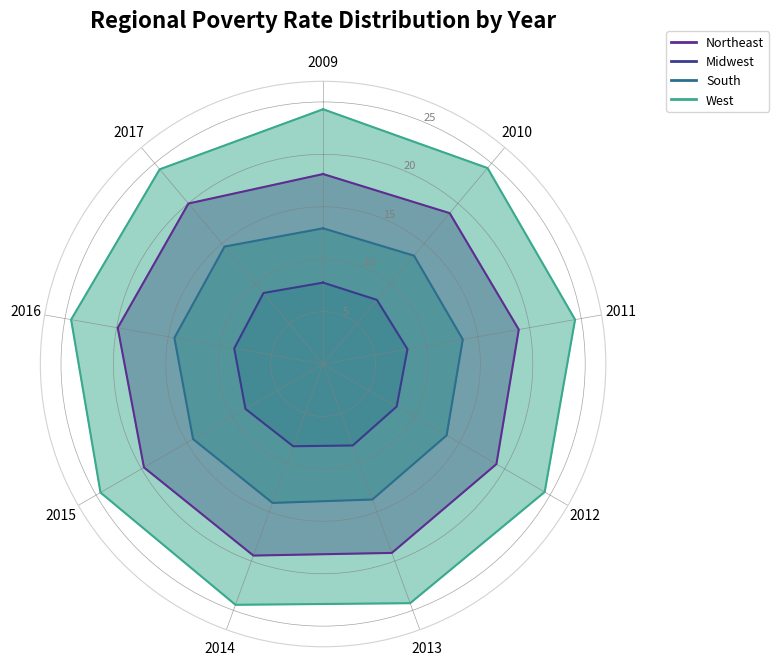

The West series shows 5.6 at 2016. True or false?

False